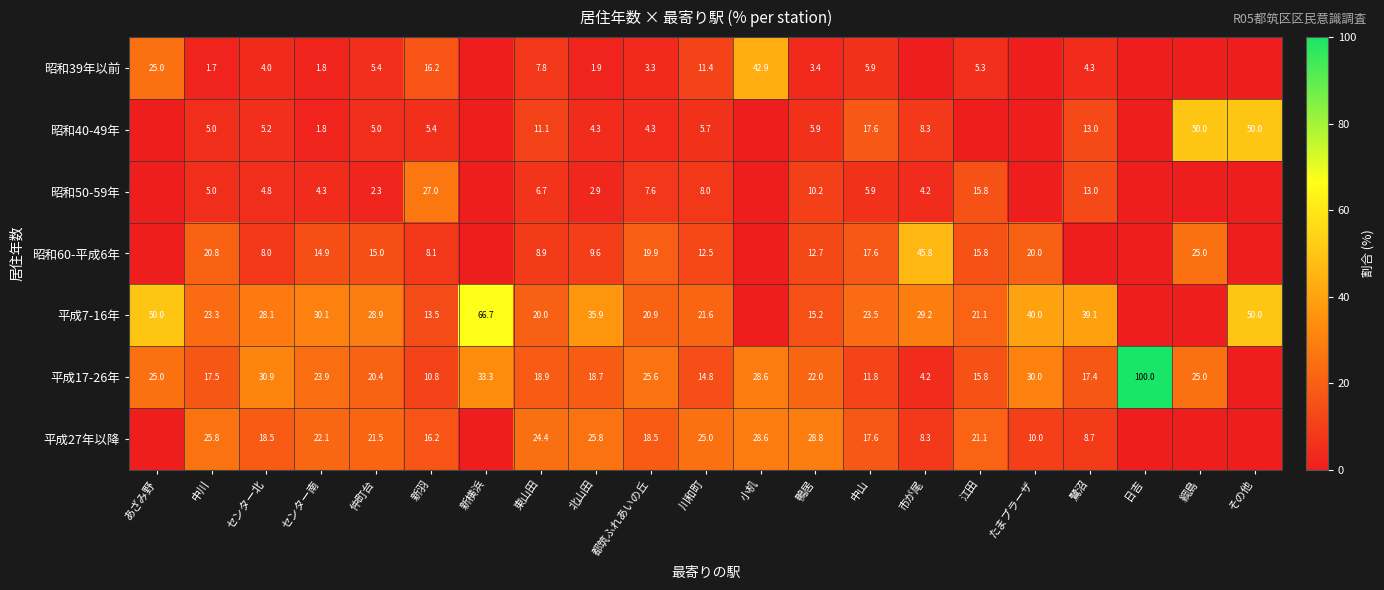

What is the total value across all series at センター北?

99.5